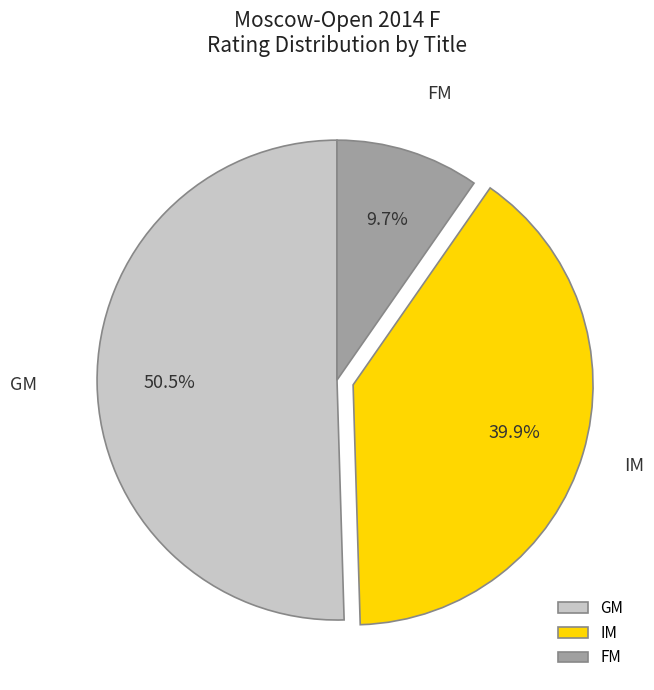

What percentage do GM and IM together represent?

90.3%